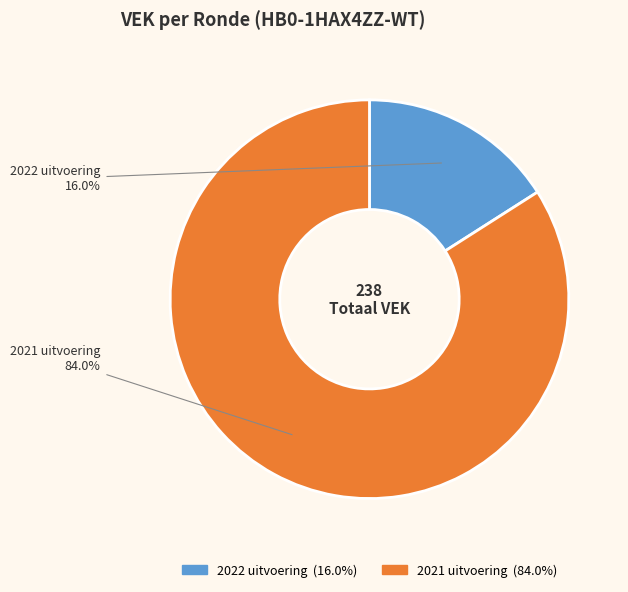

Which slice is the largest?

2021 uitvoering